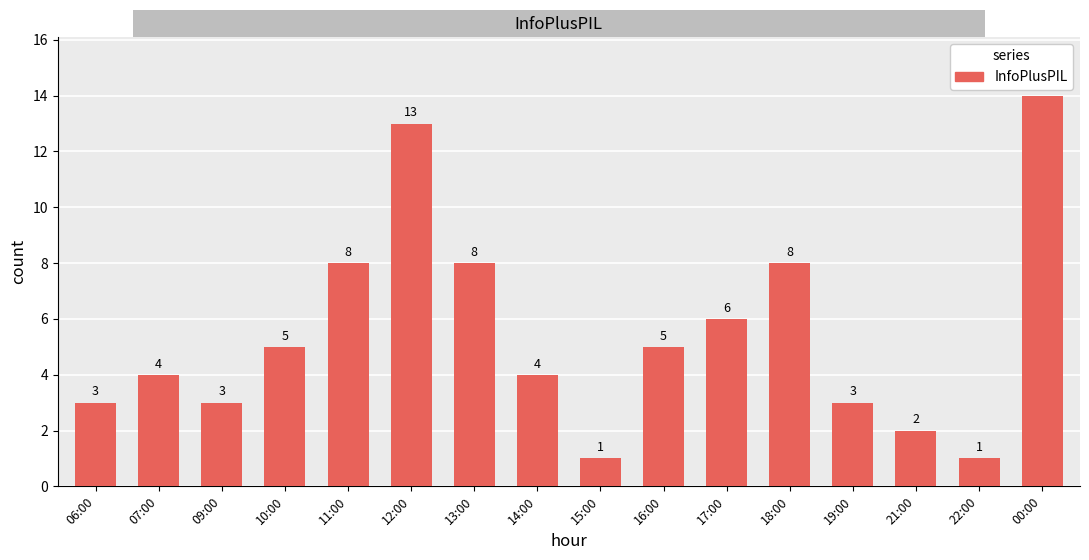

True or false: the data shows 3 at 21:00.

False